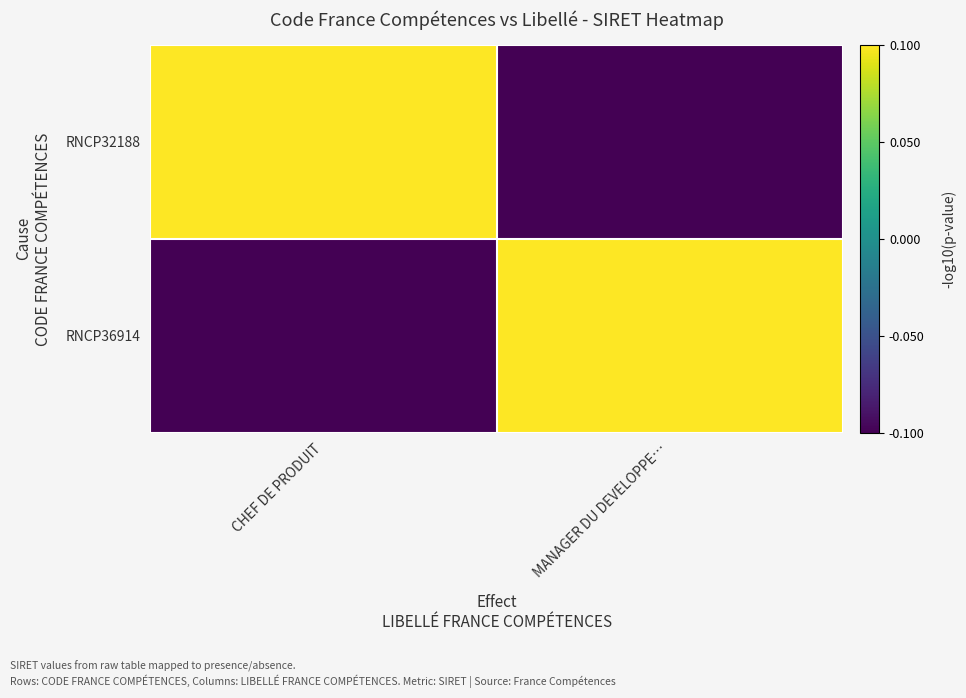

Reading left to right, transcribe all the data shown in this chart.

RNCP32188: CHEF DE PRODUIT=0.1	MANAGER DU DEVELOPPE…=-0.1
RNCP36914: CHEF DE PRODUIT=-0.1	MANAGER DU DEVELOPPE…=0.1